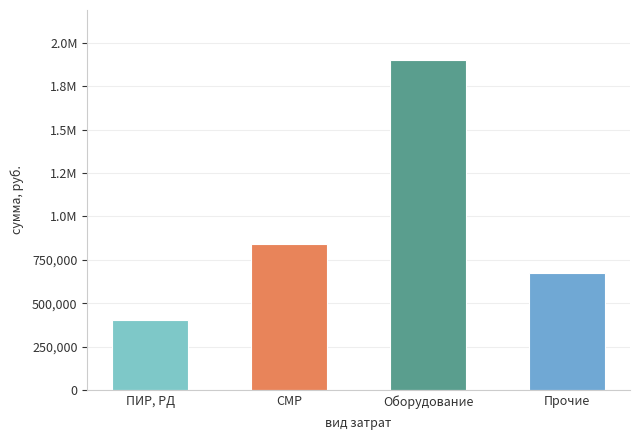

What is the label of the 4th bar from the right?

ПИР, РД